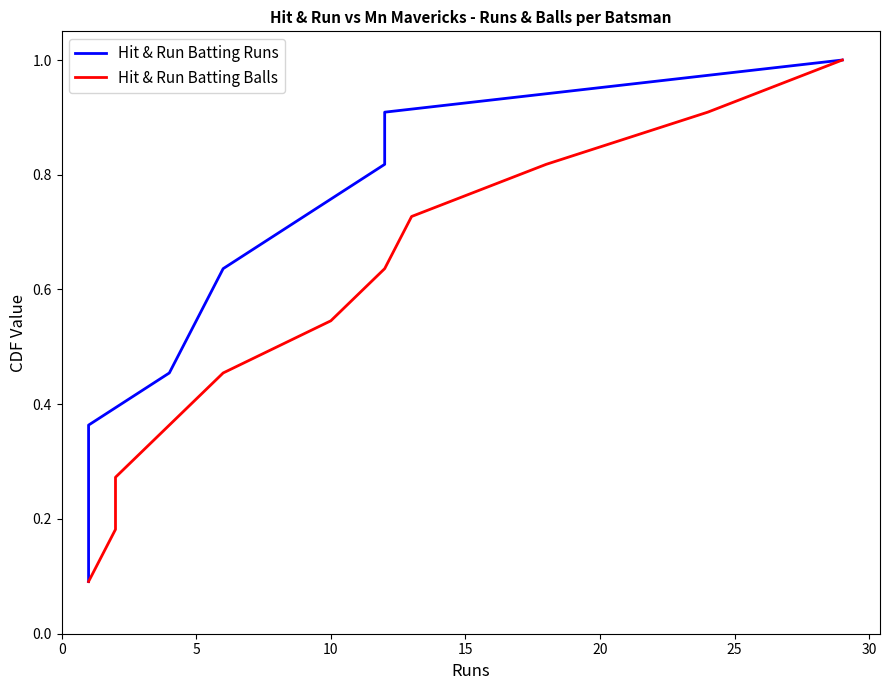

The Hit & Run Batting Runs series shows 0.1 at 15. True or false?

False